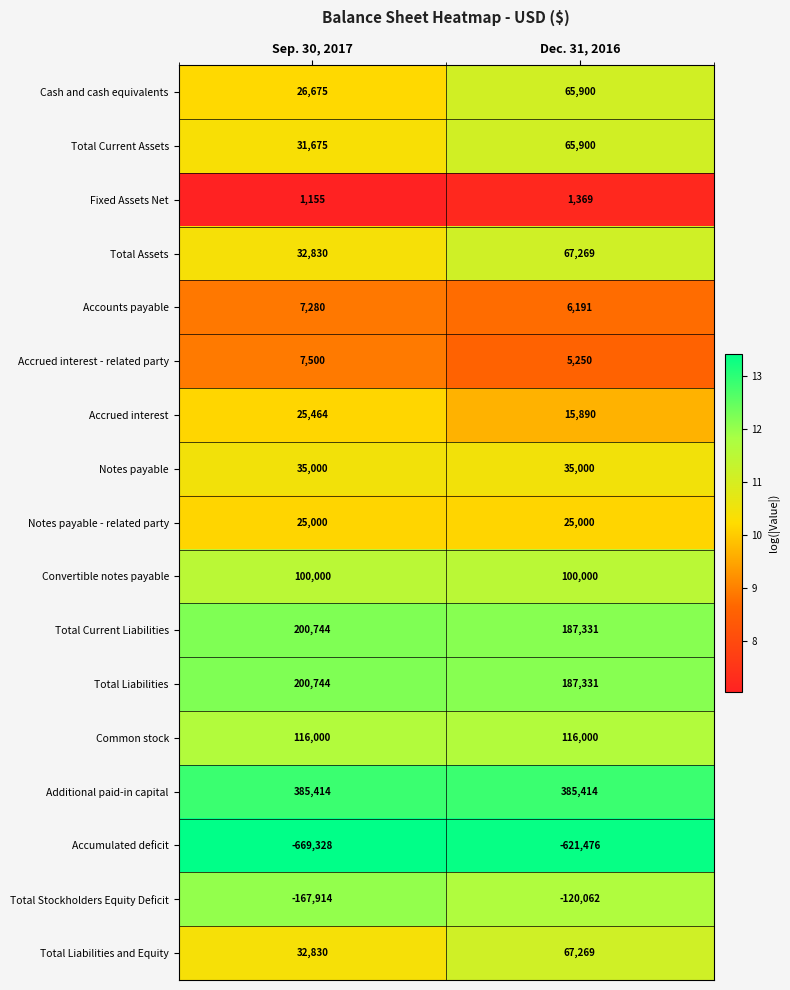

What is the spread (max minus min) of values at Sep. 30, 2017?

1054742